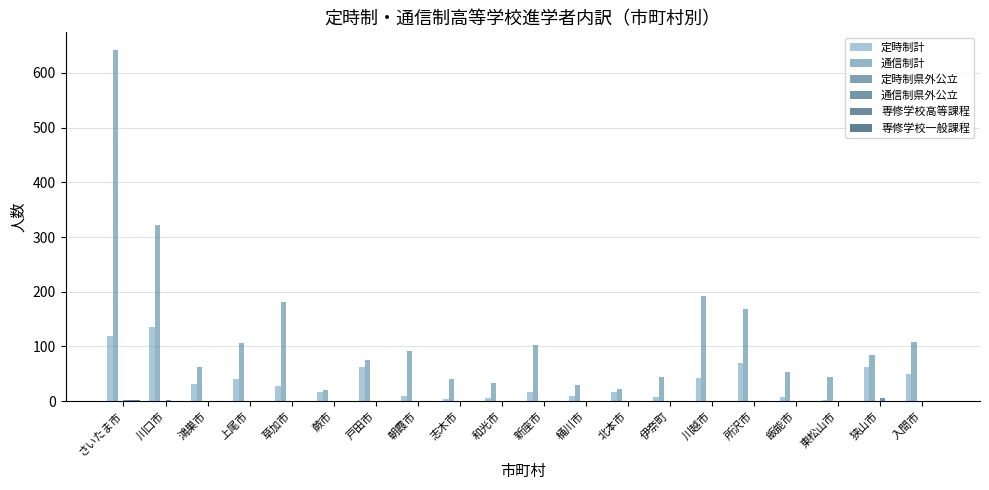

How many groups of bars are there?

20